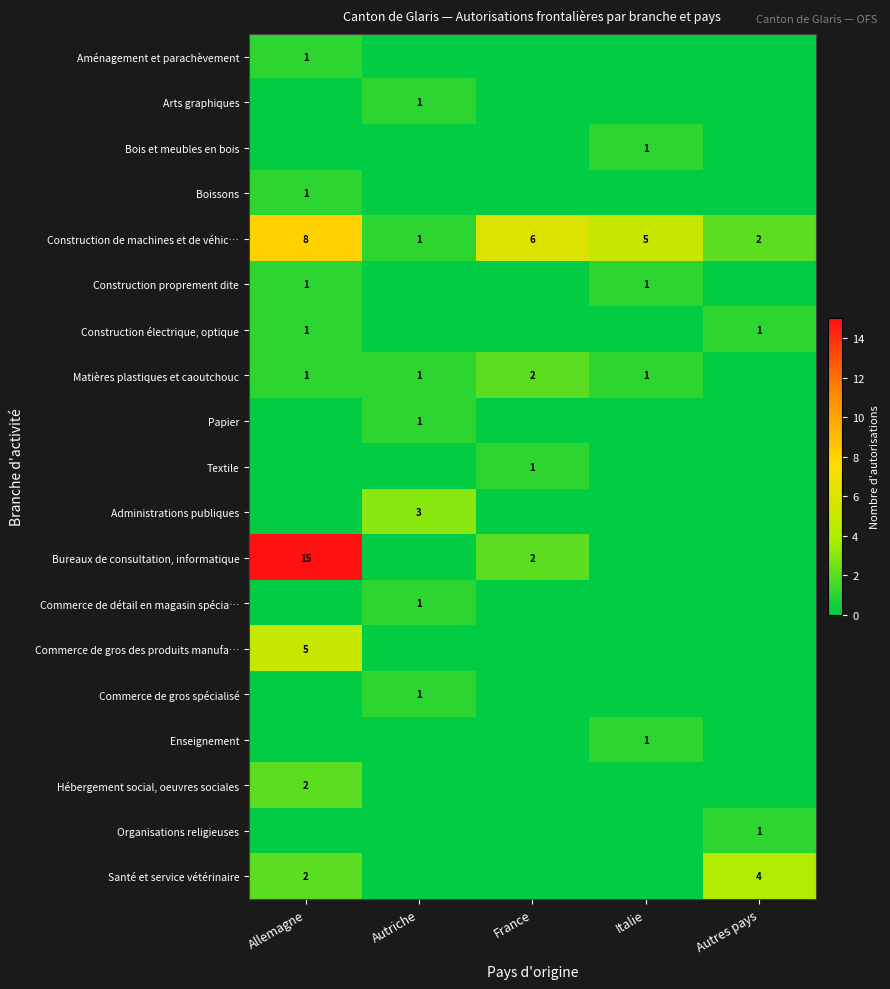

The Santé et service vétérinaire series shows 4 at Autres pays. True or false?

True